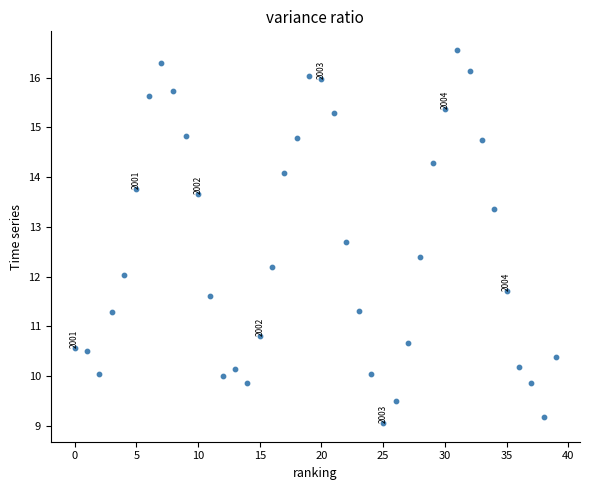

What is the range of Y values (max minus min)?

7.5